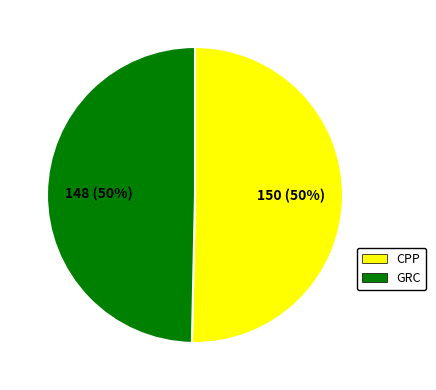

What is the ratio of the value at CPP to the value at GRC?

1.0